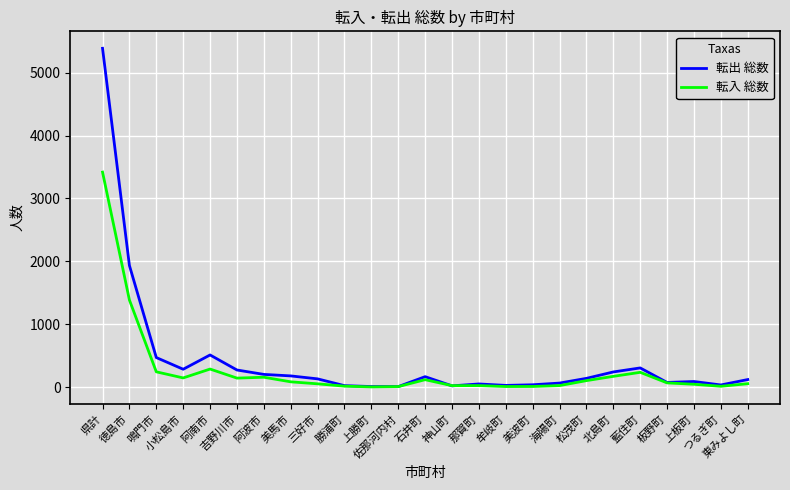

Which series ends up on top after the final intersection of 転出 総数 and 転入 総数?

転出 総数